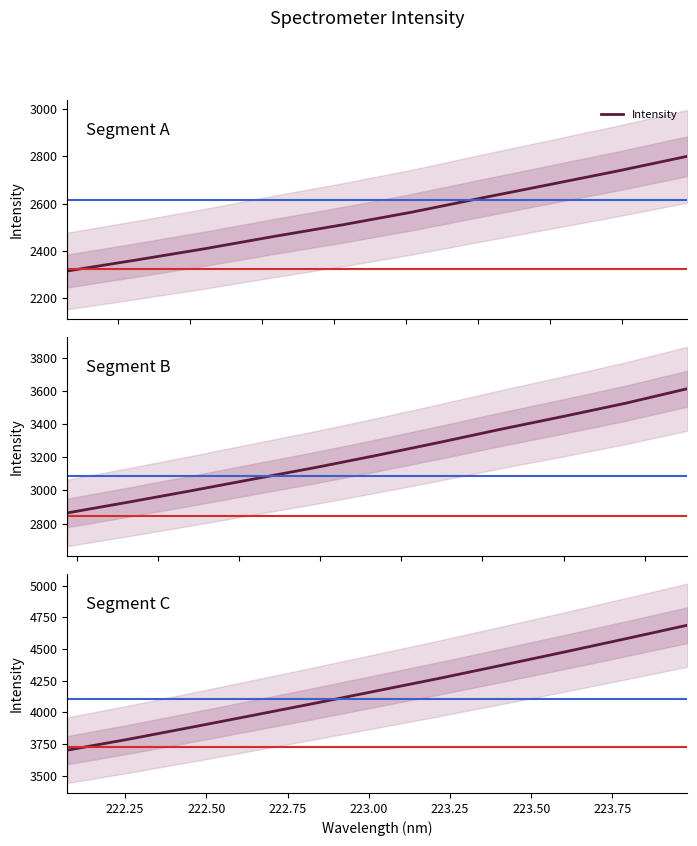

What is the maximum value shown in the chart?

4687.7